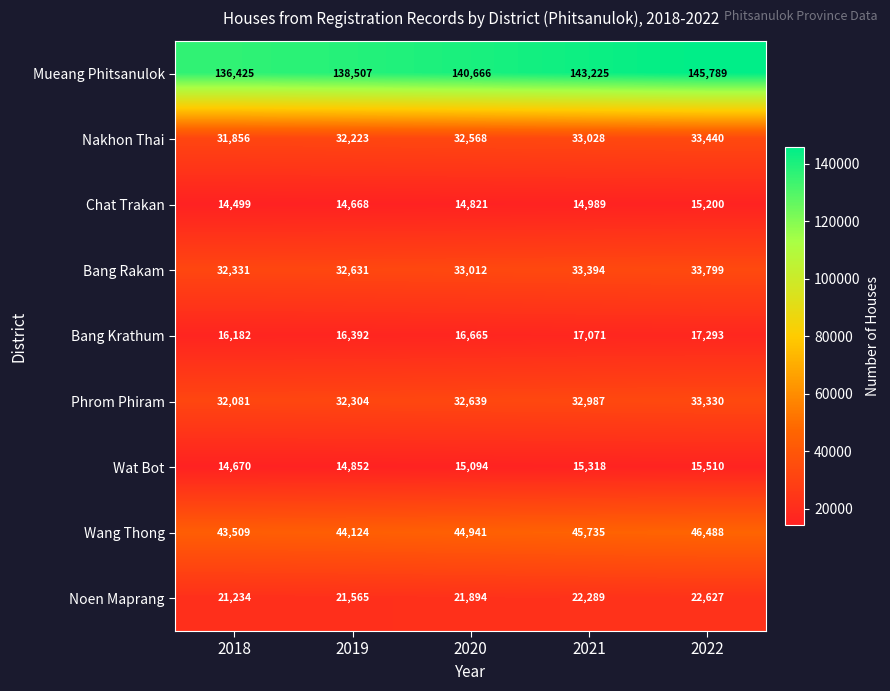

How many series are shown in this chart?

9